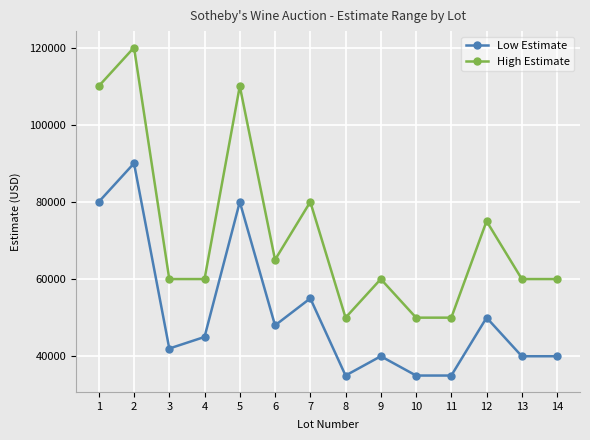

Reading left to right, extract all data points from this chart.

Low Estimate: 1=80000	2=90000	3=42000	4=45000	5=80000	6=48000	7=55000	8=35000	9=40000	10=35000	11=35000	12=50000	13=40000	14=40000
High Estimate: 1=110000	2=120000	3=60000	4=60000	5=110000	6=65000	7=80000	8=50000	9=60000	10=50000	11=50000	12=75000	13=60000	14=60000